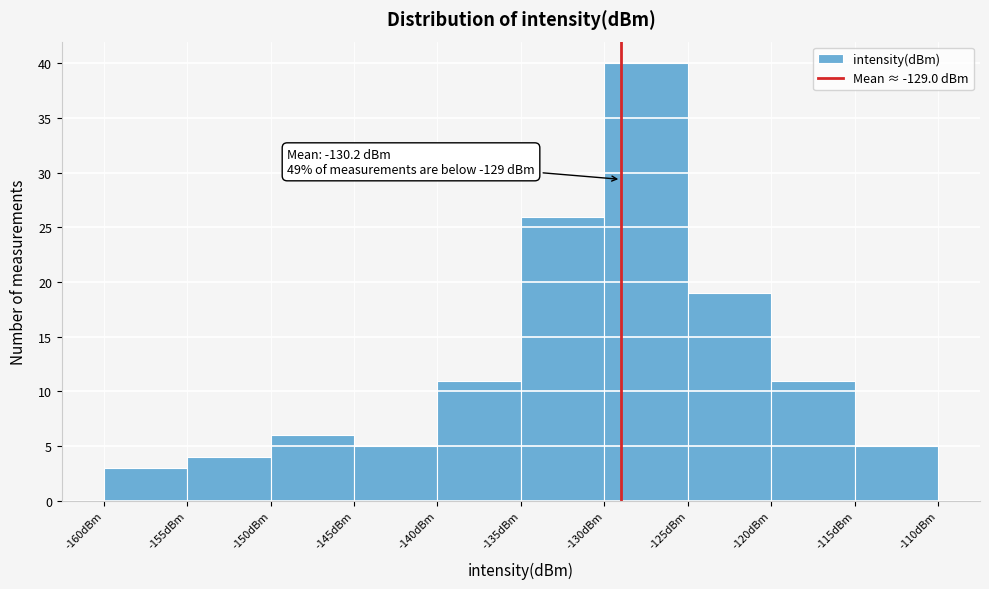

Over which range of the x-axis is the bar tallest?

-130 to -125